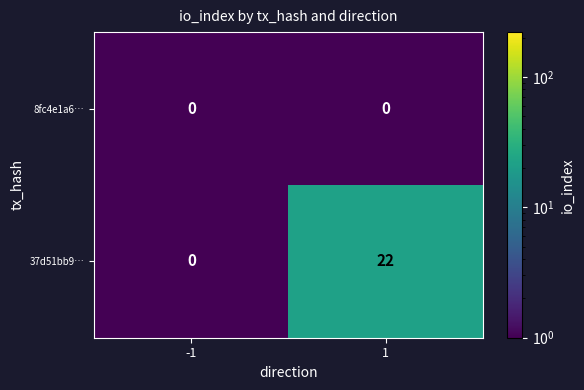

Rank the categories by 37d51bb9… value from highest to lowest.

1, -1